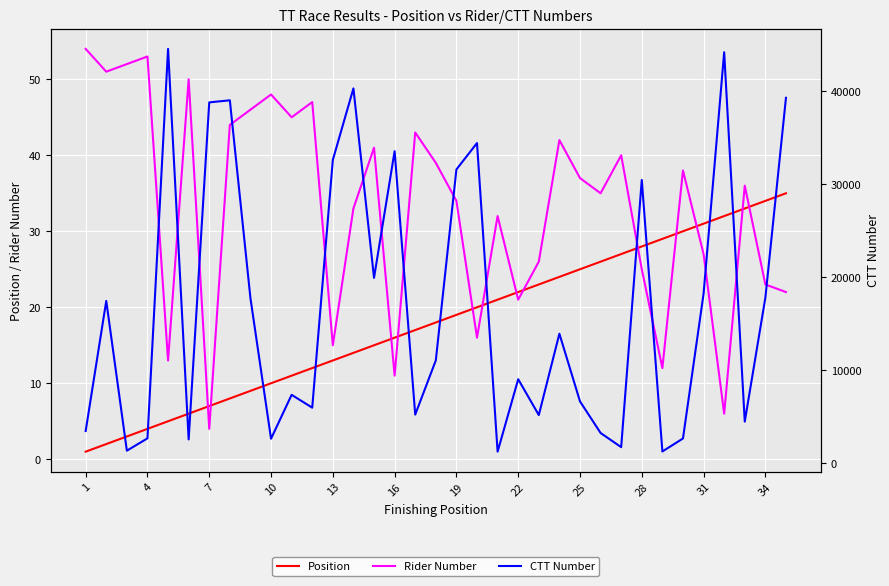

Count the number of categories in the chart.

35